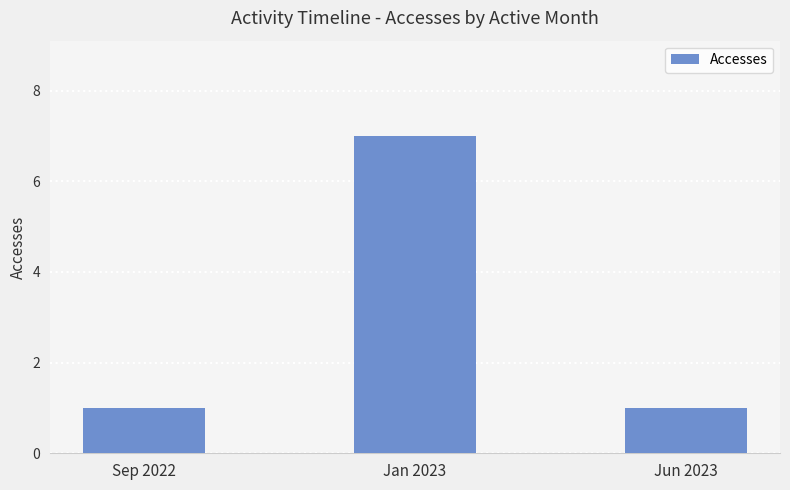

Does the chart contain any negative values?

No